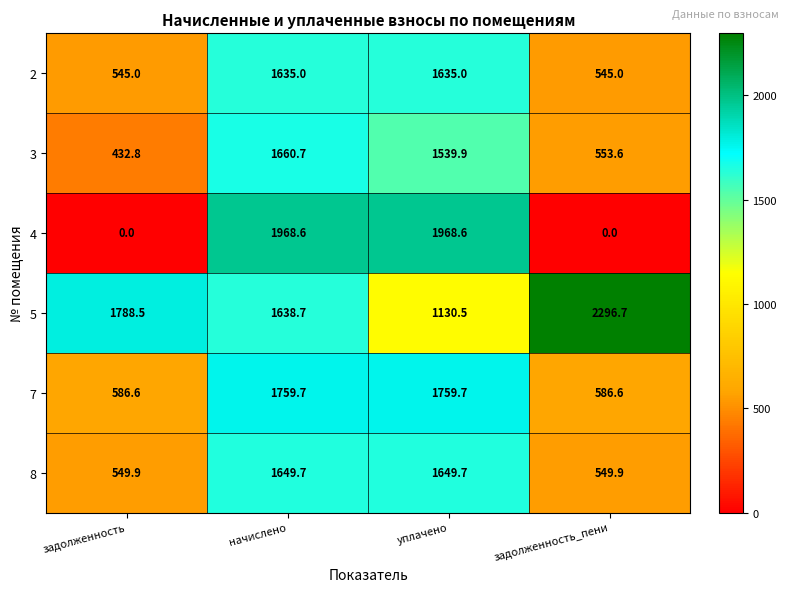

Count the number of categories in the chart.

4